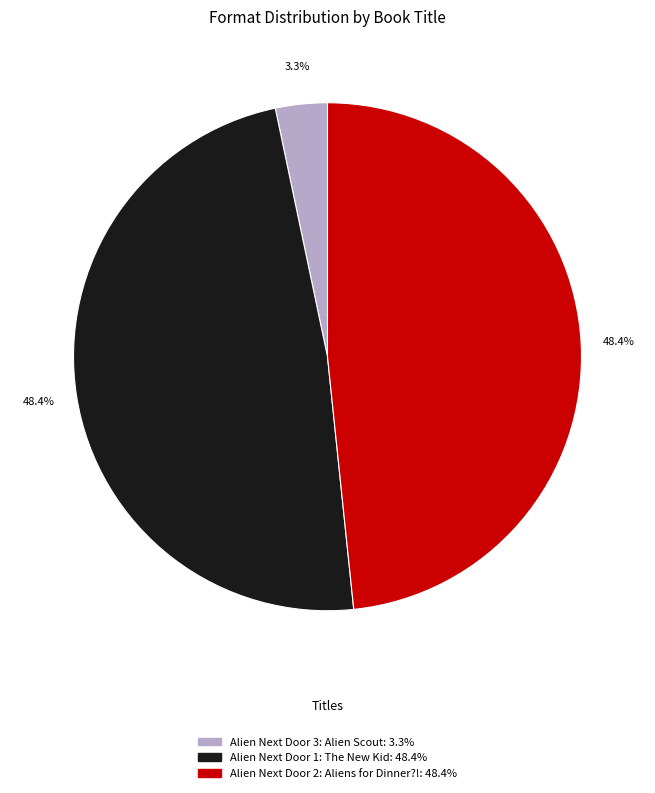

Does Alien Next Door 2: Aliens for Dinner?! account for over 50% of the chart?

No